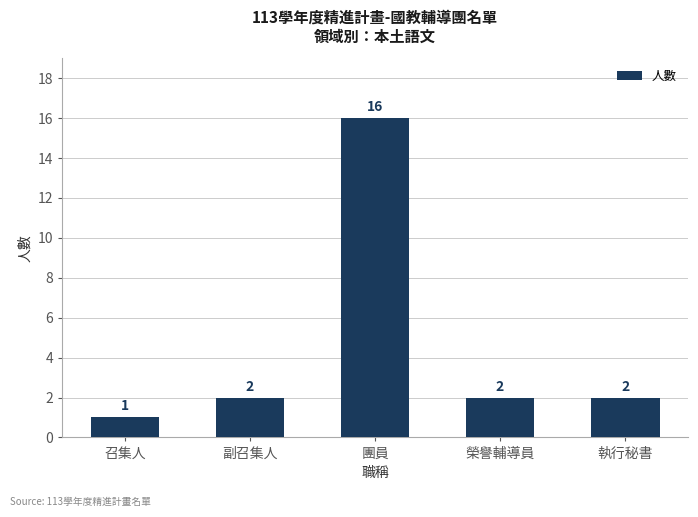

What is the difference between the maximum and minimum values?

15